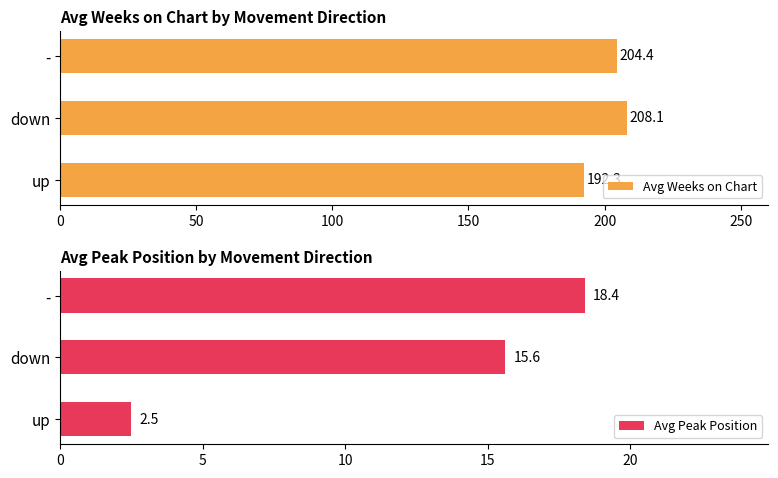

What is the smallest value displayed?

2.5